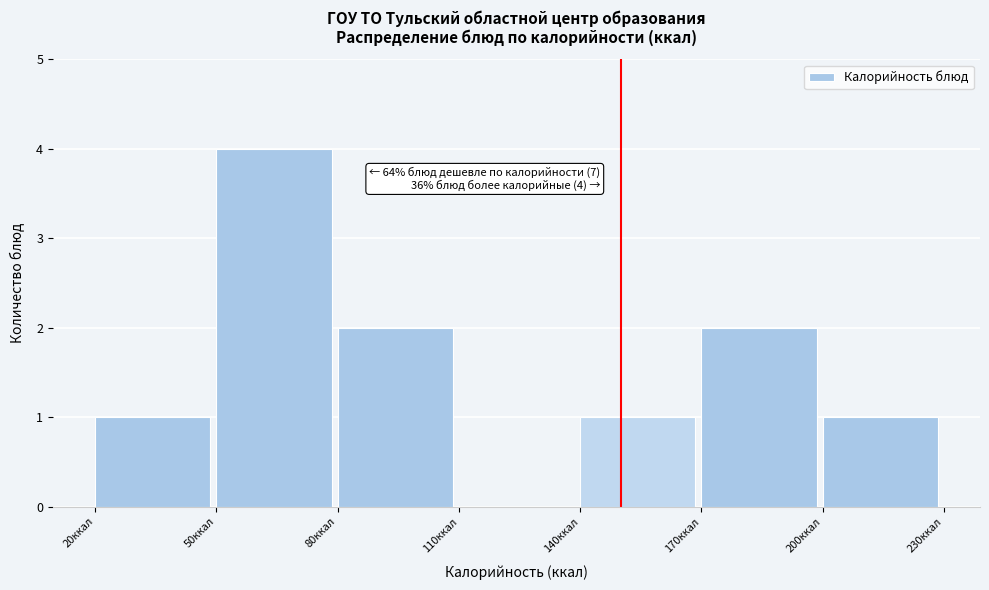

Over which range of the x-axis is the bar tallest?

50 to 80